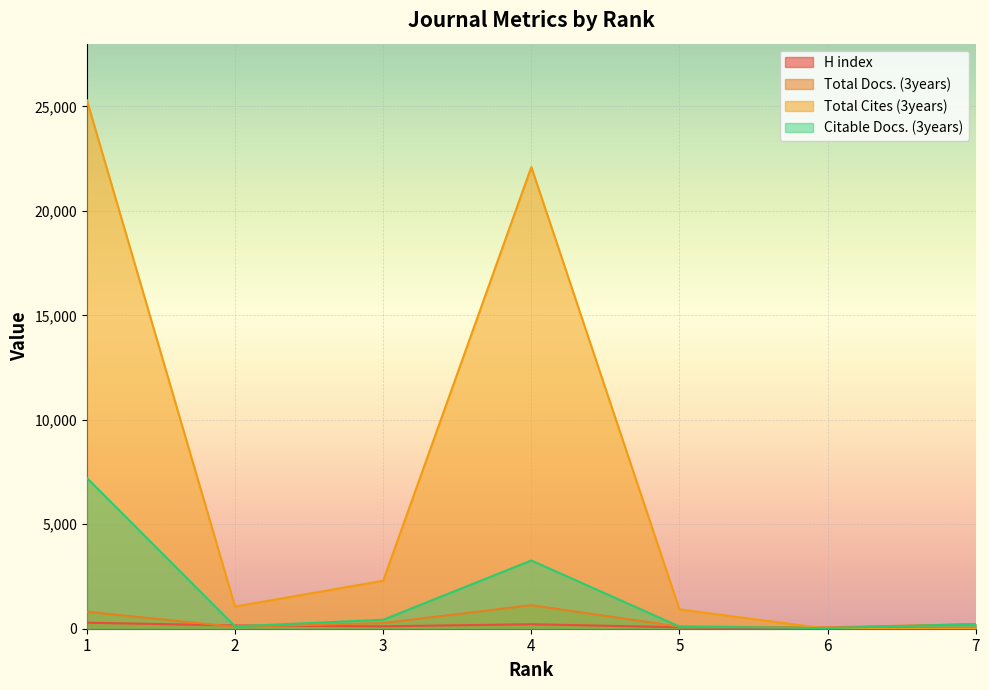

Reading left to right, list all the values displayed in this chart.

H index: 1=288	2=157	3=115	4=214	5=70	6=23	7=3
Total Docs. (3years): 1=811	2=91	3=271	4=1126	5=103	6=67	7=221
Total Cites (3years): 1=25292	2=1062	3=2297	4=22098	5=923	6=0	7=0
Citable Docs. (3years): 1=7213	2=114	3=429	4=3267	5=102	6=30	7=221